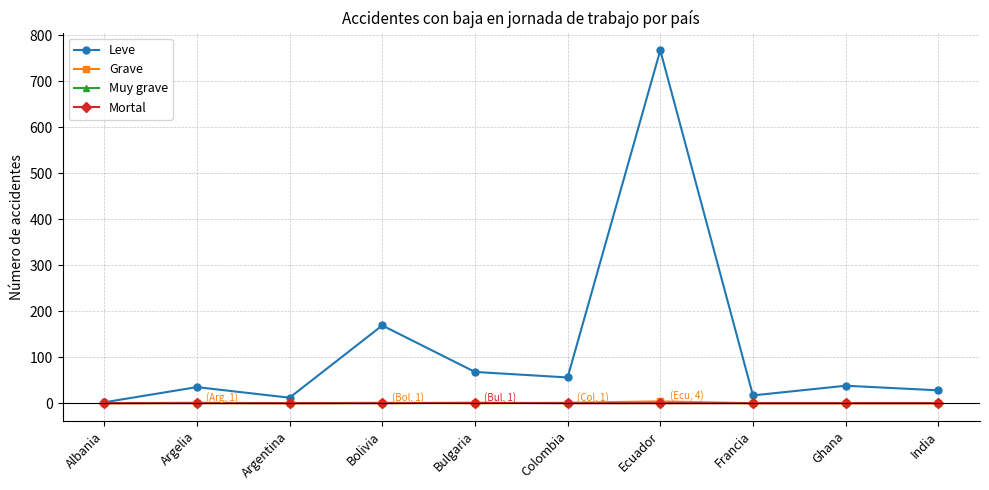

What is the maximum value shown in the chart?

767